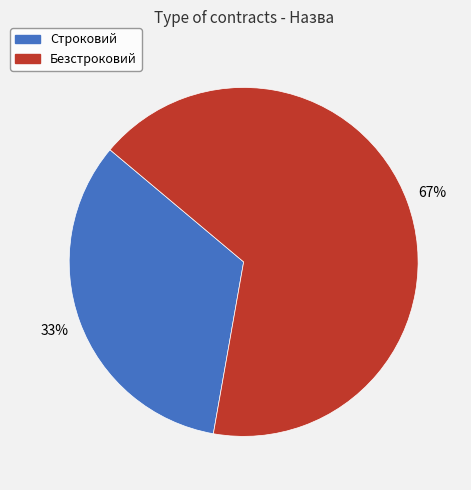

Is the sum of Безстроковий and Строковий greater than half?

Yes